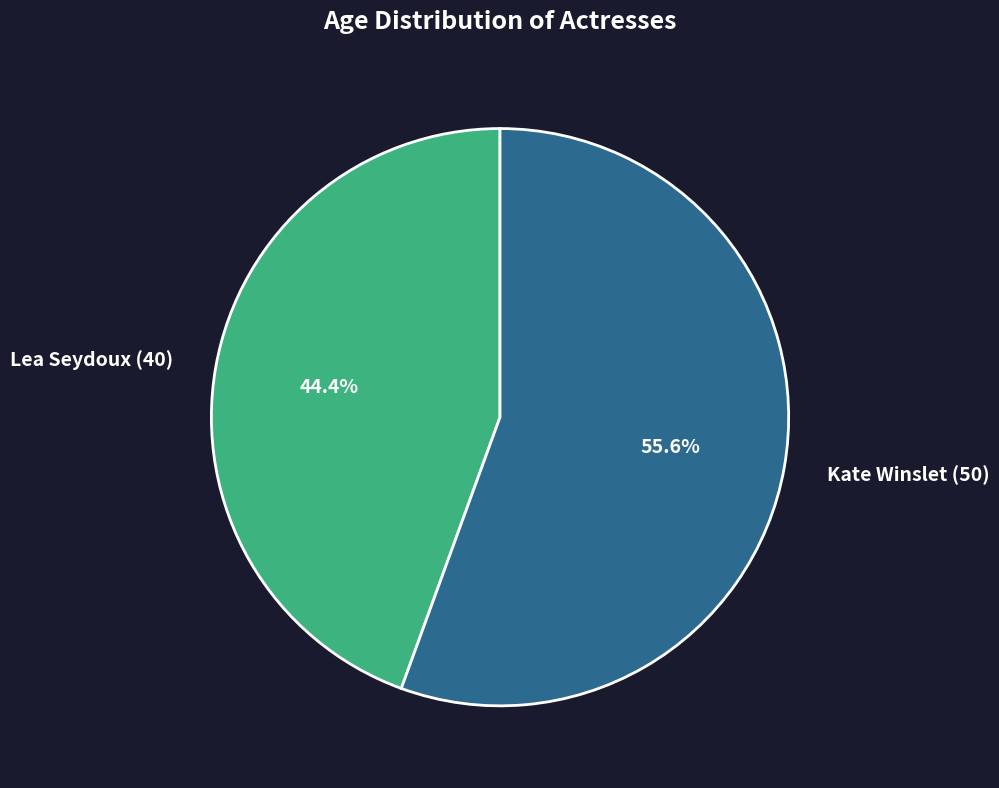

Which slice is the smallest?

Lea Seydoux